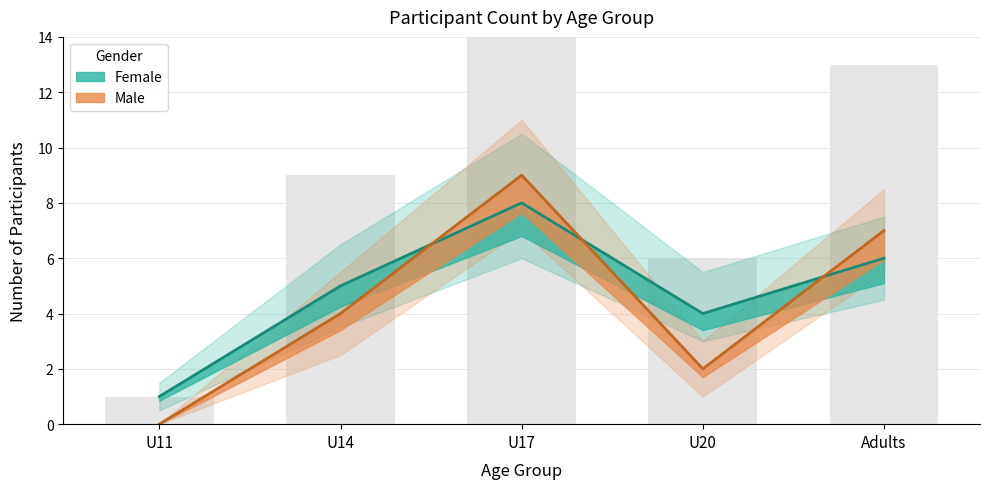

Reading left to right, list all the values displayed in this chart.

Female: 1	5	8	4	6
Male: 0	4	9	2	7